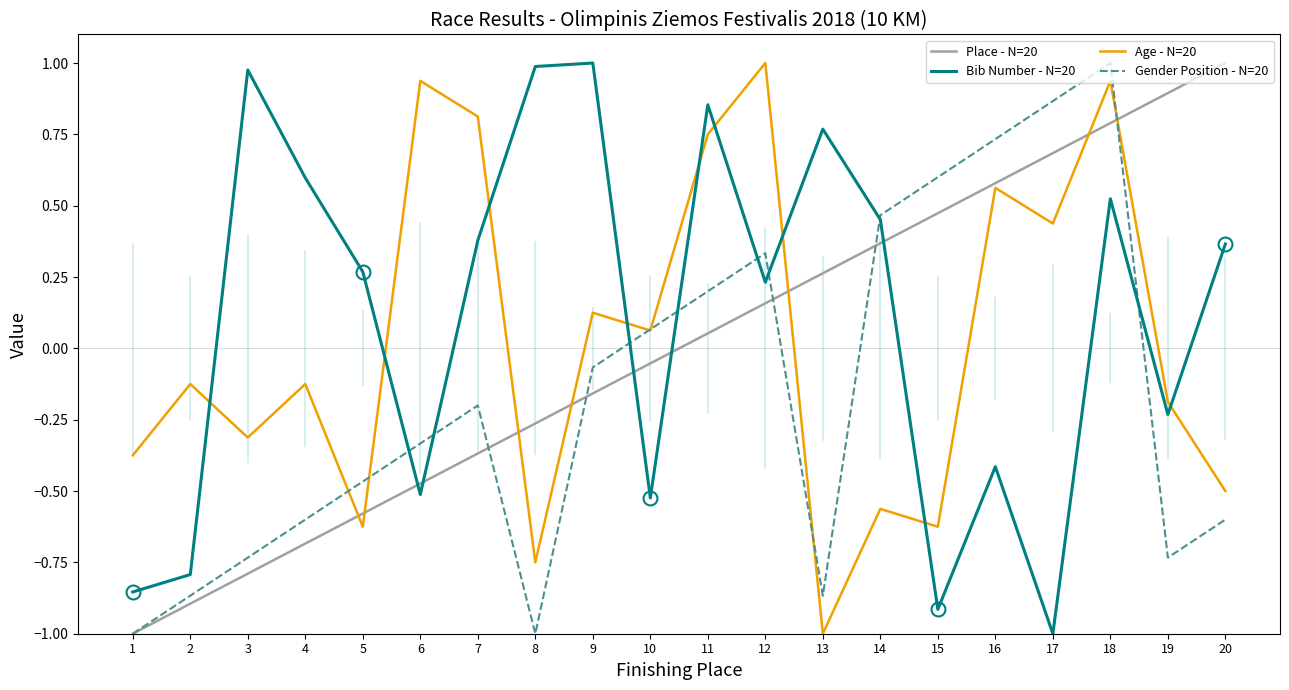

The value of Gender Position - N=20 at 16 is 0.7. True or false?

True